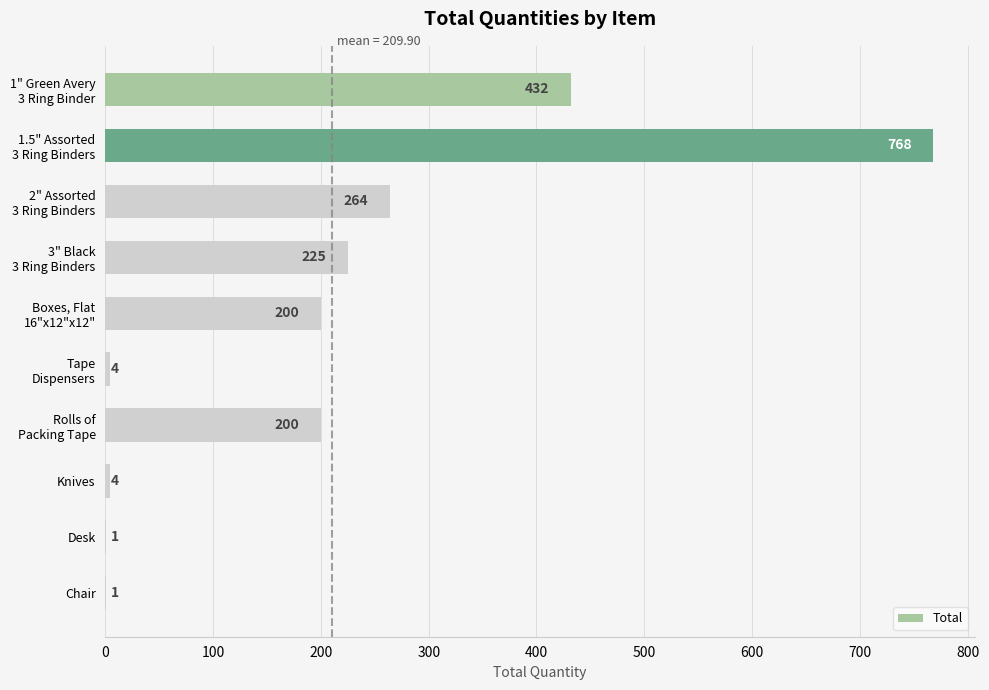

What is the change in value from Knives to Chair?

-3